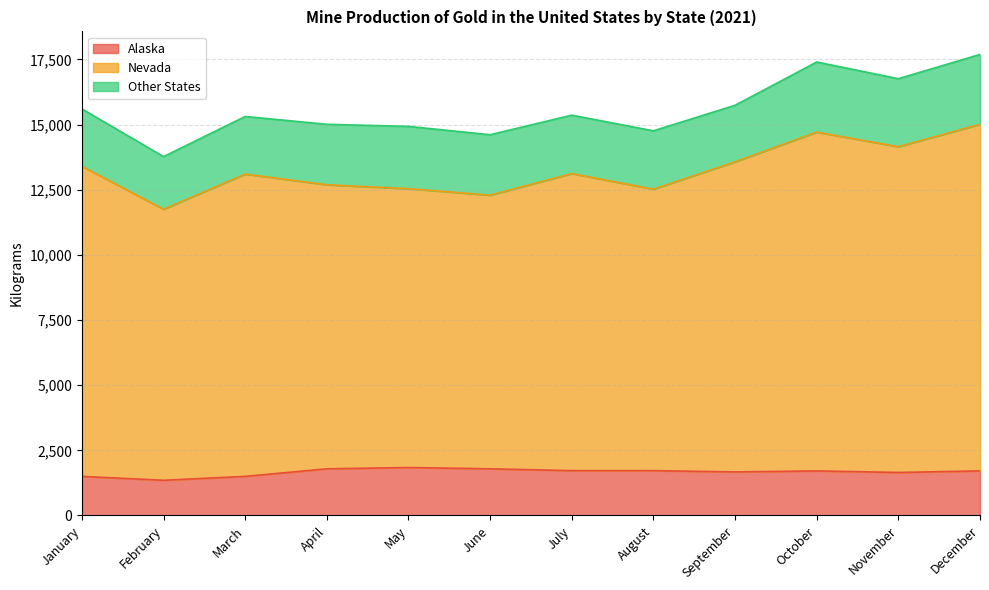

What is the difference between the Alaska values at September and October?

40